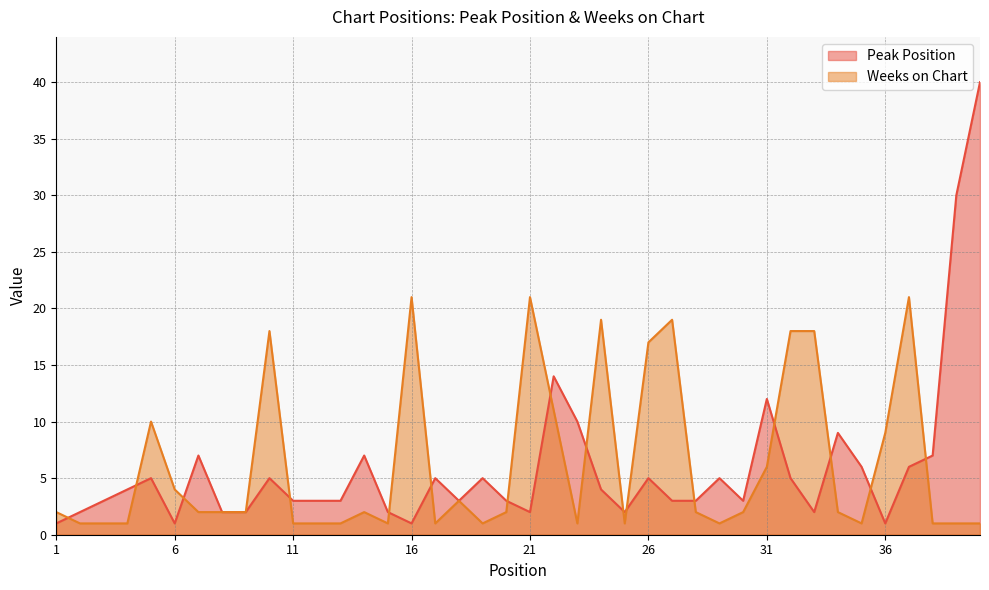

What is the difference between the maximum and minimum values in the Weeks on Chart series?

20